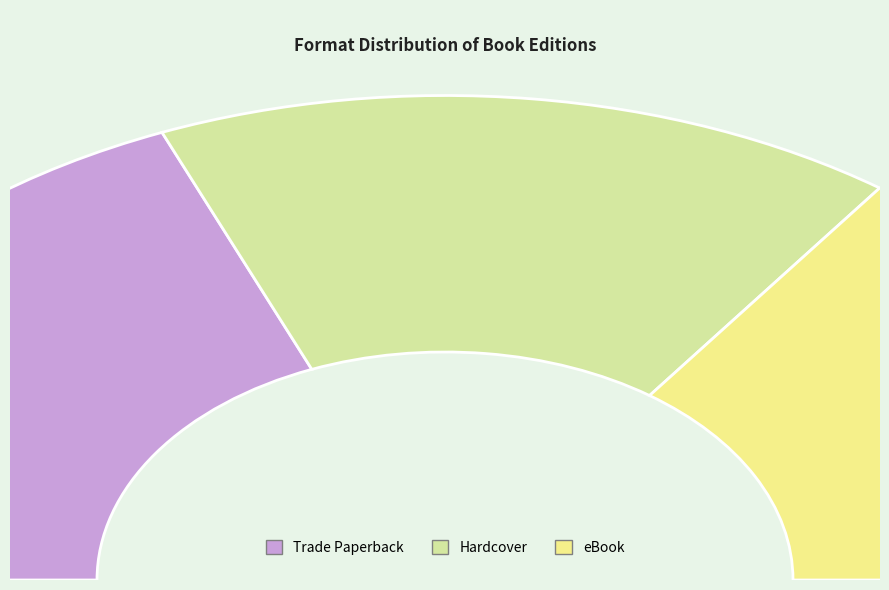

What is the change in value from Trade Paperback to eBook?

-3